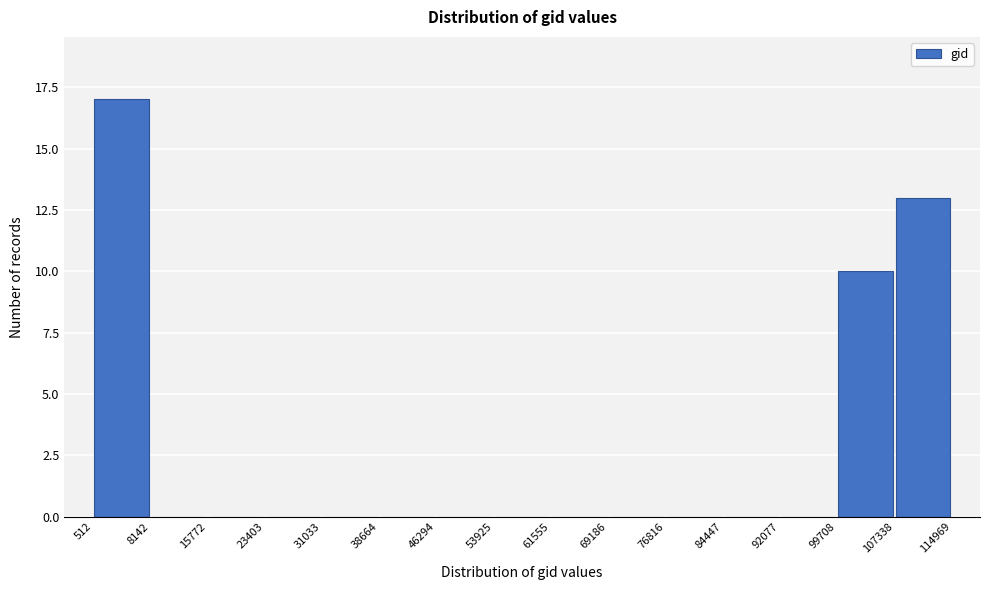

Reading left to right, transcribe this chart: for each bar, give the range it covers on the x-axis and its height. The values are not printed on the chart, so give them approximately, as read against the axis.

512 to 8142: 17
8142 to 15772: 0
15772 to 23403: 0
23403 to 31033: 0
31033 to 38664: 0
38664 to 46294: 0
46294 to 53925: 0
53925 to 61555: 0
61555 to 69186: 0
69186 to 76816: 0
76816 to 84447: 0
84447 to 92077: 0
92077 to 99708: 0
99708 to 107338: 10
107338 to 114969: 13